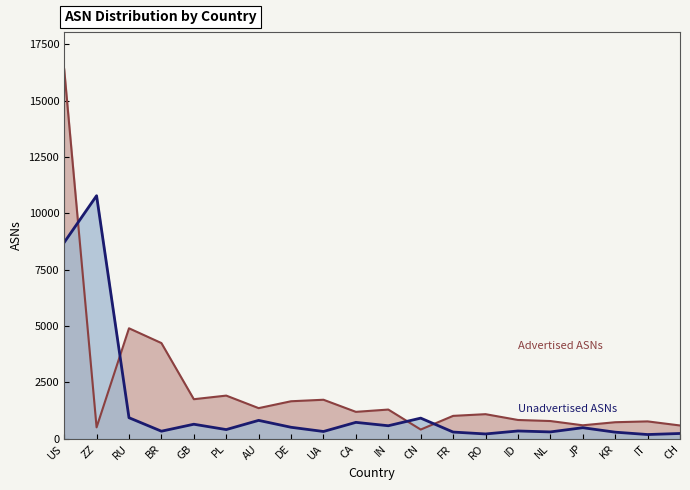

What is the approximate value of Advertised ASNs at GB?

1753